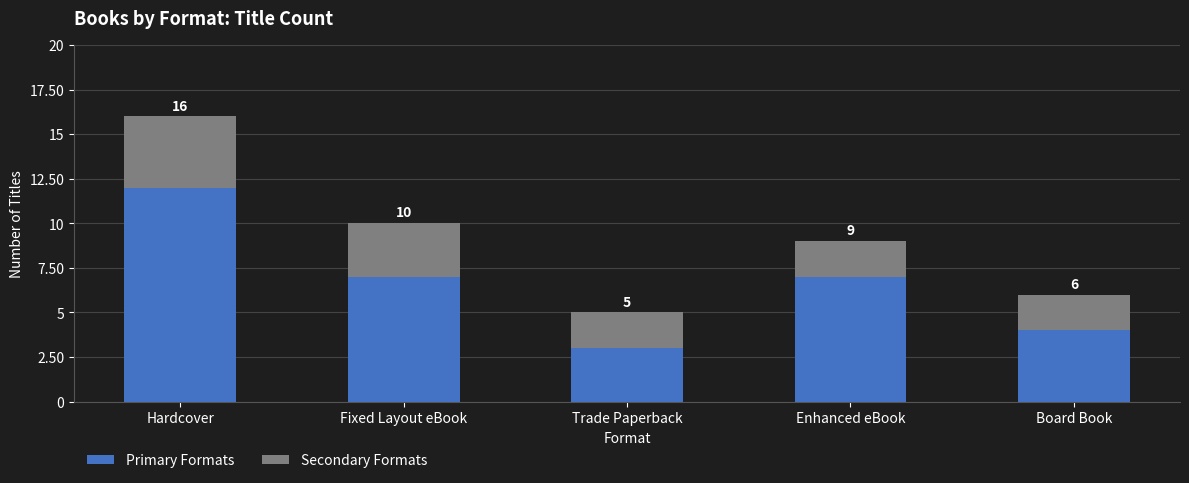

What are all the series names shown in the legend?

Primary Formats, Secondary Formats